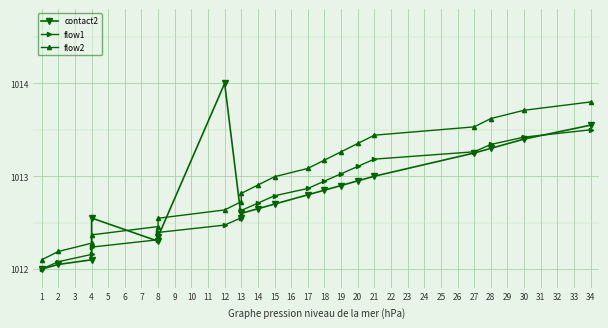

Is it true that contact2 equals 1012.4 at 8?

True